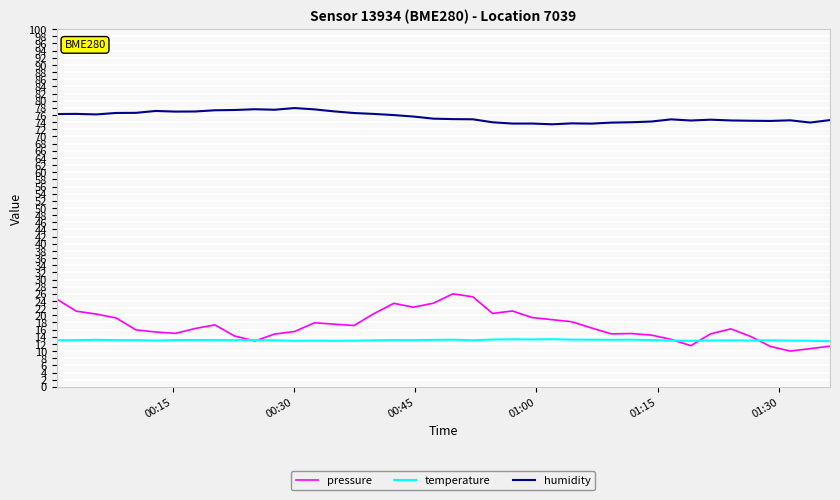

Which series has the largest range (max minus min)?

pressure